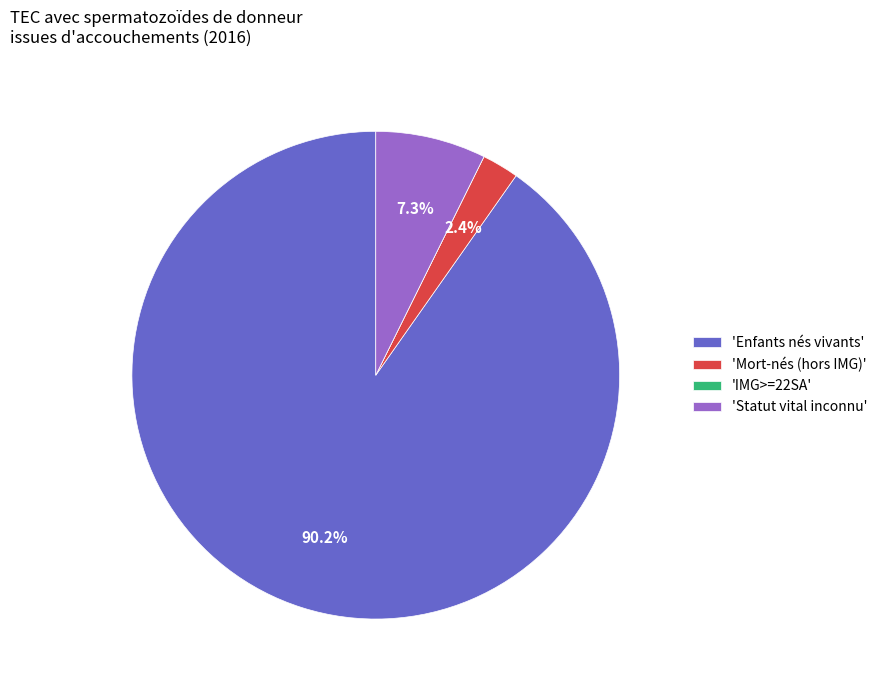

Approximately how many times larger is the value at 'Statut vital inconnu' compared to 'Mort-nés (hors IMG)'?

3.0